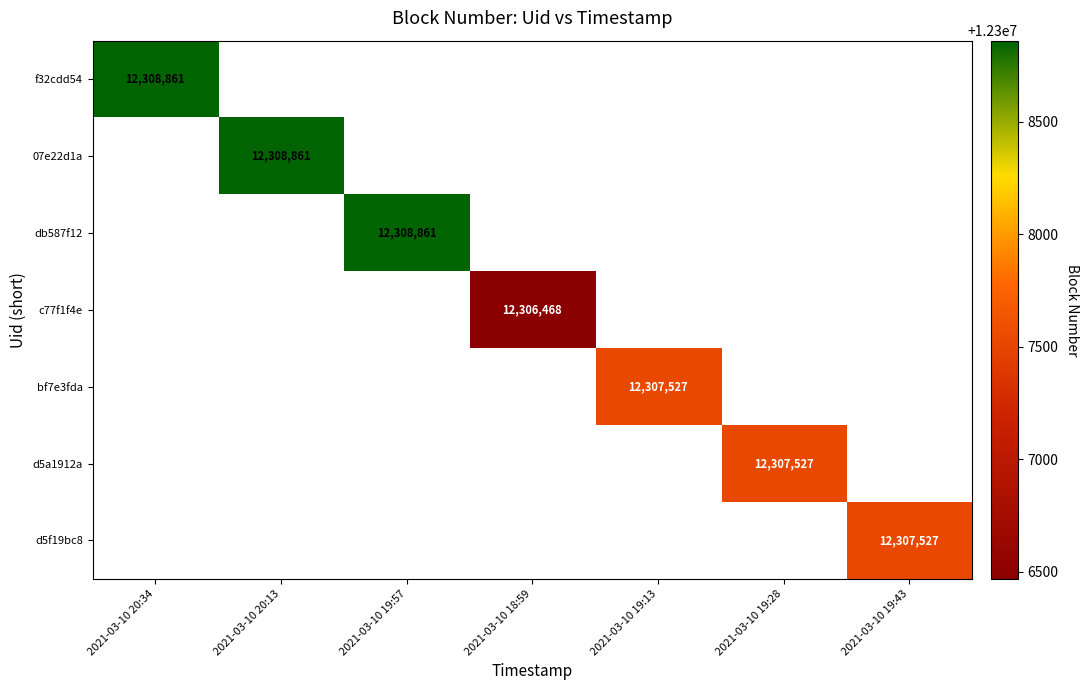

List the labels in order of f32cdd54 value, smallest first.

2021-03-10 20:34, 2021-03-10 20:13, 2021-03-10 19:57, 2021-03-10 18:59, 2021-03-10 19:13, 2021-03-10 19:28, 2021-03-10 19:43